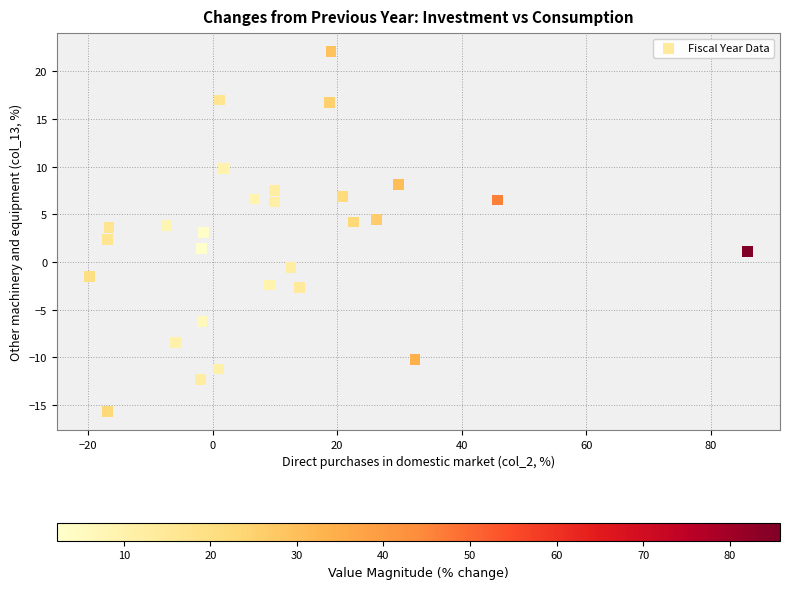

What is the range of Y values (max minus min)?

37.8